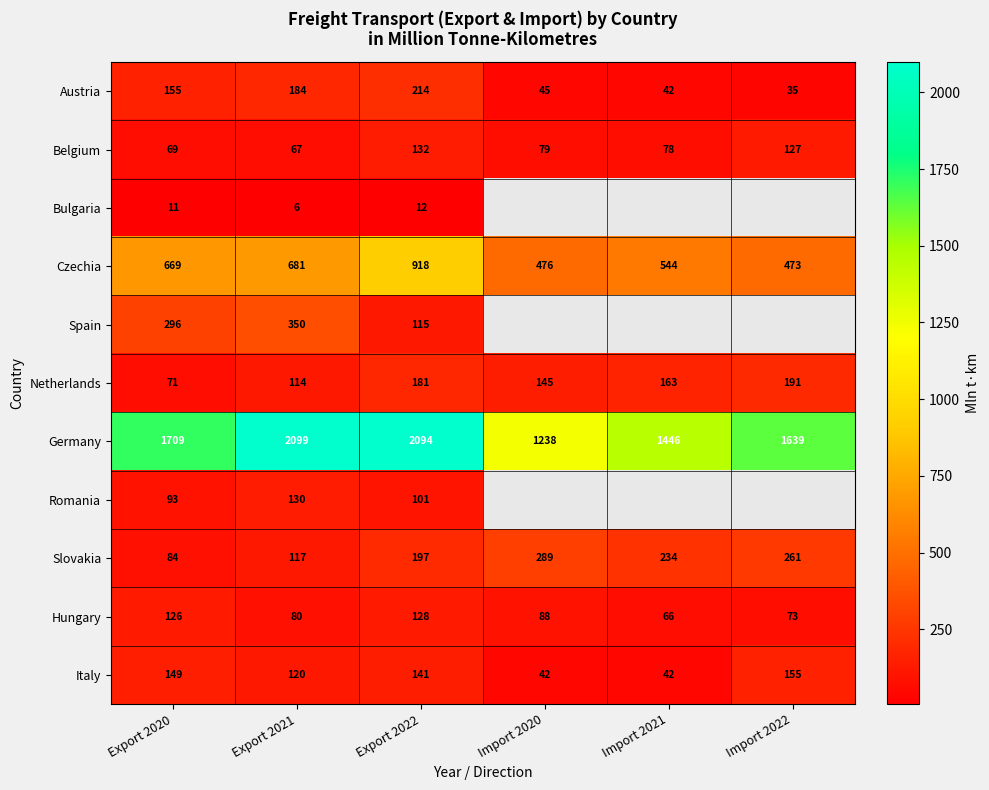

Which series changed the most between Export 2021 and Export 2022?

Czechia